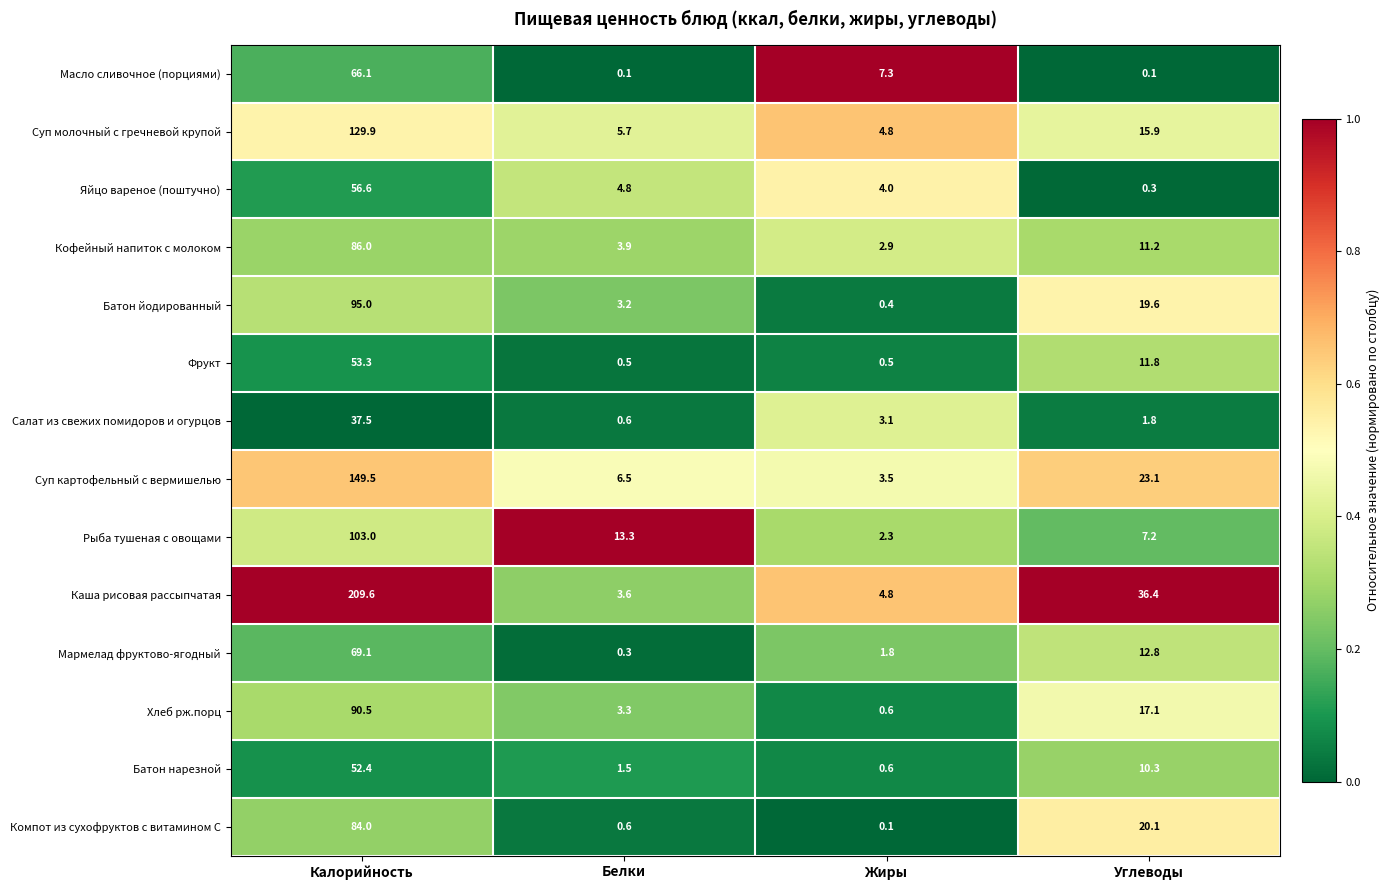

Where is Мармелад фруктово-ягодный nearest to the value 34?

Углеводы